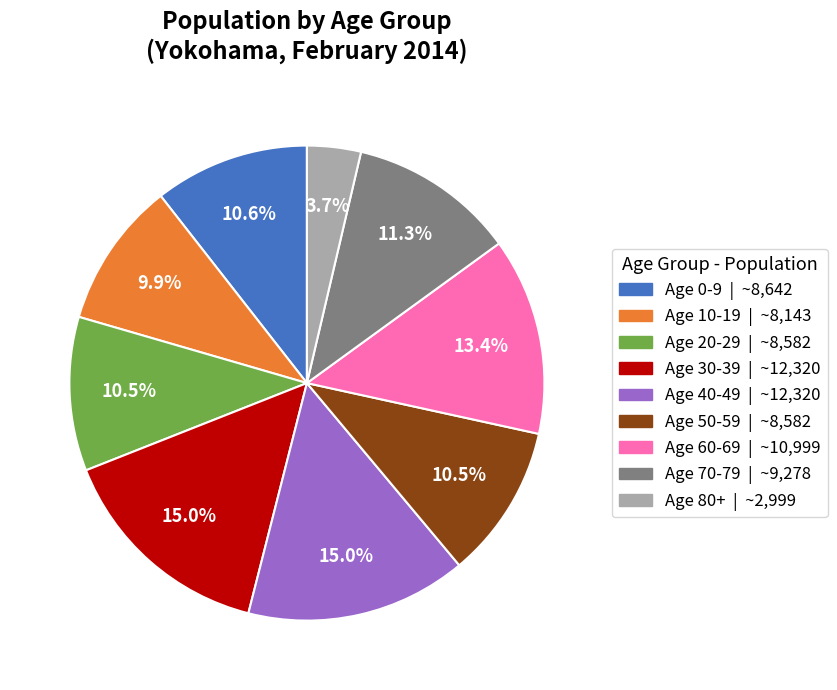

Does any single category account for the majority?

No